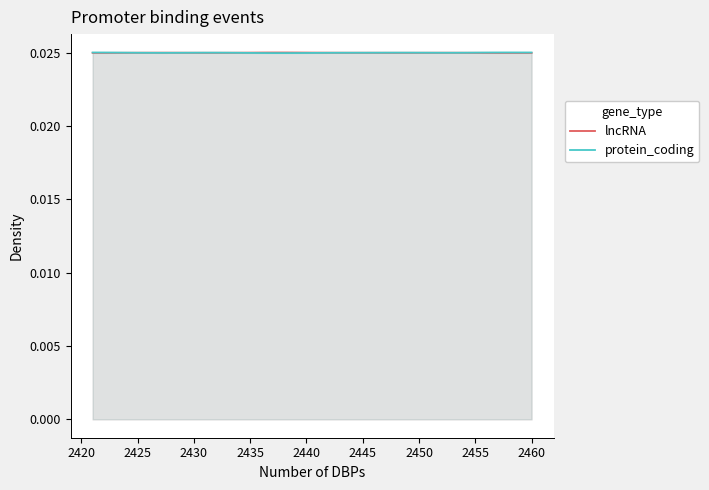

How many lines are shown in the chart?

2